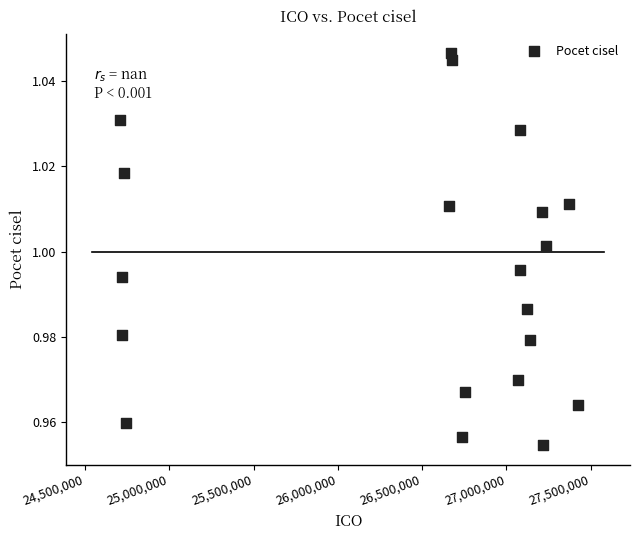

What is the range of X values (max minus min)?

2718861.0